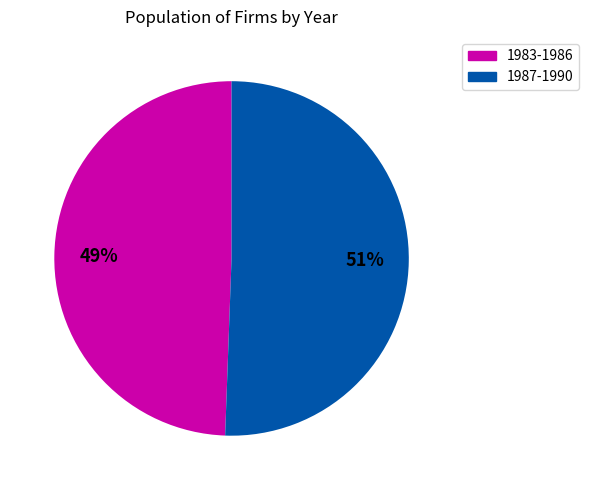

To the nearest percent, what is the average slice percentage?

50%